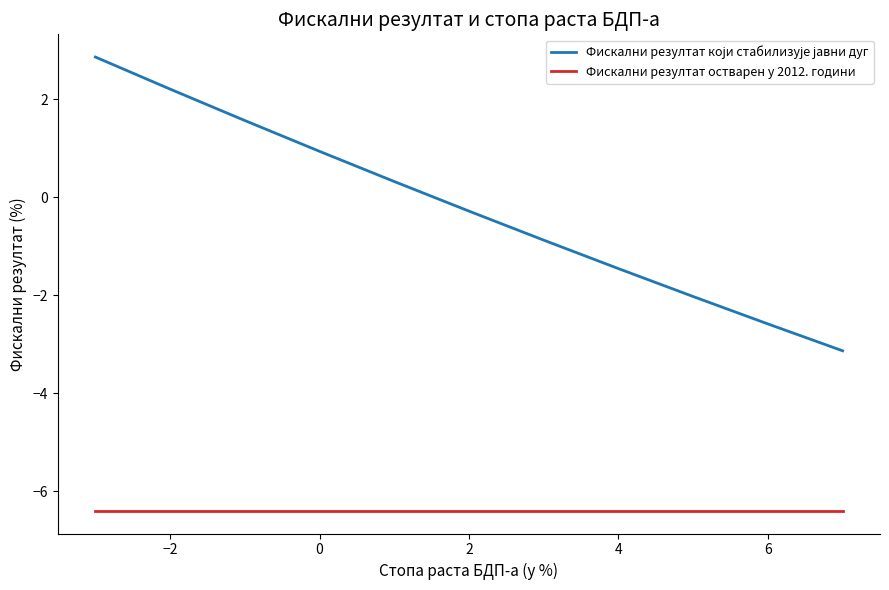

What is the lowest value of the Фискални резултат остварен у 2012. години series?

-6.4